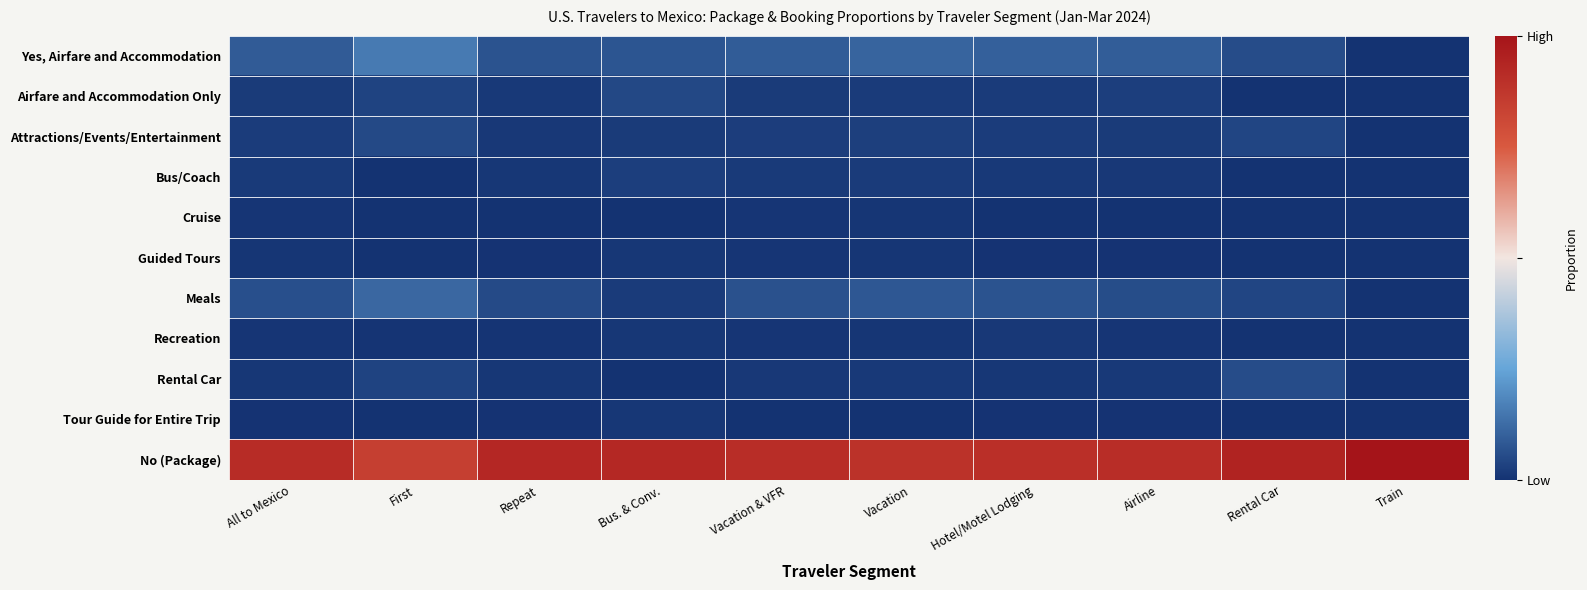

Reading left to right, extract all data points from this chart.

Yes, Airfare and Accommodation: All to Mexico=0.1	First=0.2	Repeat=0.1	Bus. & Conv.=0.1	Vacation & VFR=0.1	Vacation=0.1	Hotel/Motel Lodging=0.1	Airline=0.1	Rental Car=0.1	Train=0.0
Airfare and Accommodation Only: All to Mexico=0.0	First=0.0	Repeat=0.0	Bus. & Conv.=0.0	Vacation & VFR=0.0	Vacation=0.0	Hotel/Motel Lodging=0.0	Airline=0.0	Rental Car=0.0	Train=0.0
Attractions/Events/Entertainment: All to Mexico=0.0	First=0.0	Repeat=0.0	Bus. & Conv.=0.0	Vacation & VFR=0.0	Vacation=0.0	Hotel/Motel Lodging=0.0	Airline=0.0	Rental Car=0.0	Train=0.0
Bus/Coach: All to Mexico=0.0	First=0.0	Repeat=0.0	Bus. & Conv.=0.0	Vacation & VFR=0.0	Vacation=0.0	Hotel/Motel Lodging=0.0	Airline=0.0	Rental Car=0.0	Train=0.0
Cruise: All to Mexico=0.0	First=0.0	Repeat=0.0	Bus. & Conv.=0.0	Vacation & VFR=0.0	Vacation=0.0	Hotel/Motel Lodging=0.0	Airline=0.0	Rental Car=0.0	Train=0.0
Guided Tours: All to Mexico=0.0	First=0.0	Repeat=0.0	Bus. & Conv.=0.0	Vacation & VFR=0.0	Vacation=0.0	Hotel/Motel Lodging=0.0	Airline=0.0	Rental Car=0.0	Train=0.0
Meals: All to Mexico=0.1	First=0.1	Repeat=0.1	Bus. & Conv.=0.0	Vacation & VFR=0.1	Vacation=0.1	Hotel/Motel Lodging=0.1	Airline=0.1	Rental Car=0.0	Train=0.0
Recreation: All to Mexico=0.0	First=0.0	Repeat=0.0	Bus. & Conv.=0.0	Vacation & VFR=0.0	Vacation=0.0	Hotel/Motel Lodging=0.0	Airline=0.0	Rental Car=0.0	Train=0.0
Rental Car: All to Mexico=0.0	First=0.0	Repeat=0.0	Bus. & Conv.=0.0	Vacation & VFR=0.0	Vacation=0.0	Hotel/Motel Lodging=0.0	Airline=0.0	Rental Car=0.1	Train=0.0
Tour Guide for Entire Trip: All to Mexico=0.0	First=0.0	Repeat=0.0	Bus. & Conv.=0.0	Vacation & VFR=0.0	Vacation=0.0	Hotel/Motel Lodging=0.0	Airline=0.0	Rental Car=0.0	Train=0.0
No (Package): All to Mexico=0.9	First=0.8	Repeat=0.9	Bus. & Conv.=0.9	Vacation & VFR=0.9	Vacation=0.9	Hotel/Motel Lodging=0.9	Airline=0.9	Rental Car=0.9	Train=1.0